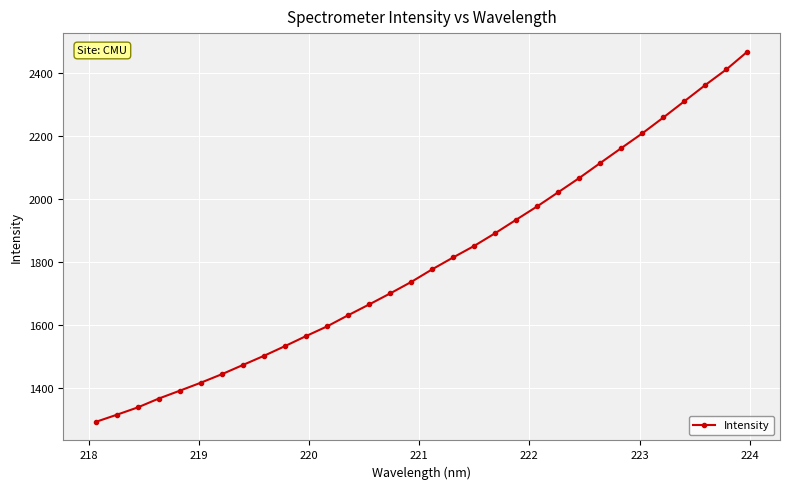

What is the value of the 6th point from the left?

1416.0